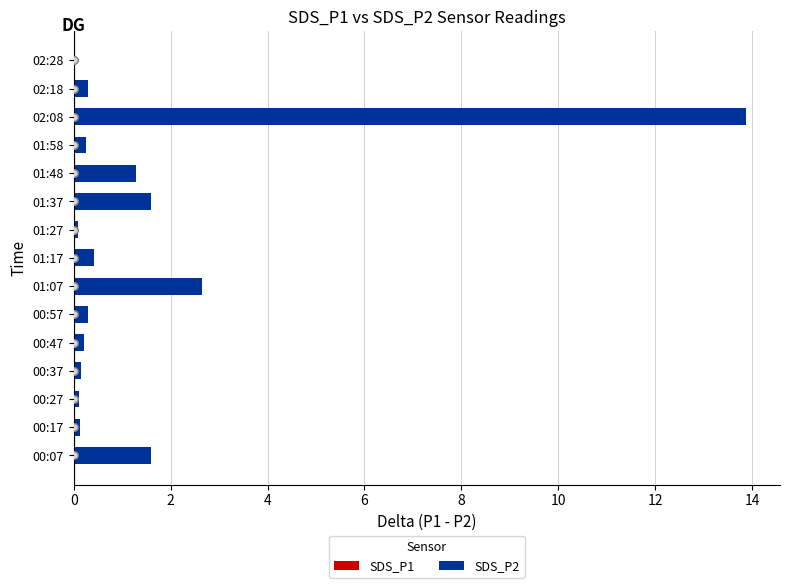

At how many categories does at least one series exceed 10?

1